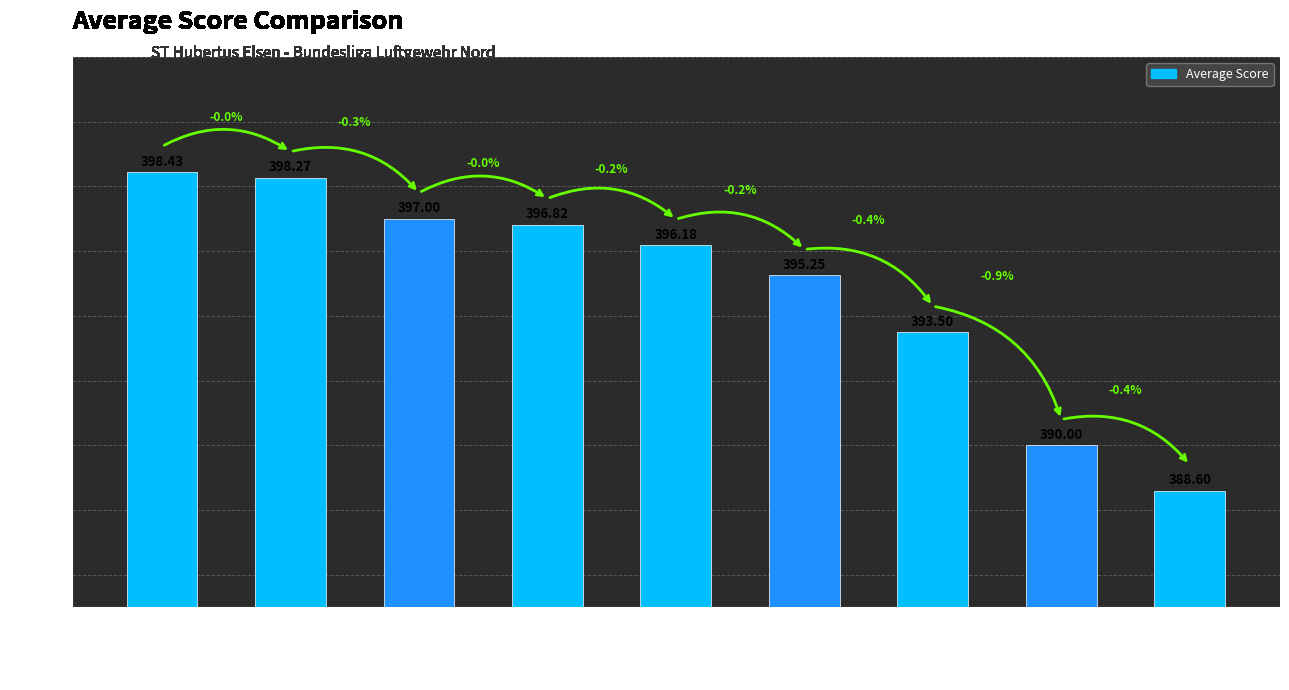

How many bars are there in total?

9